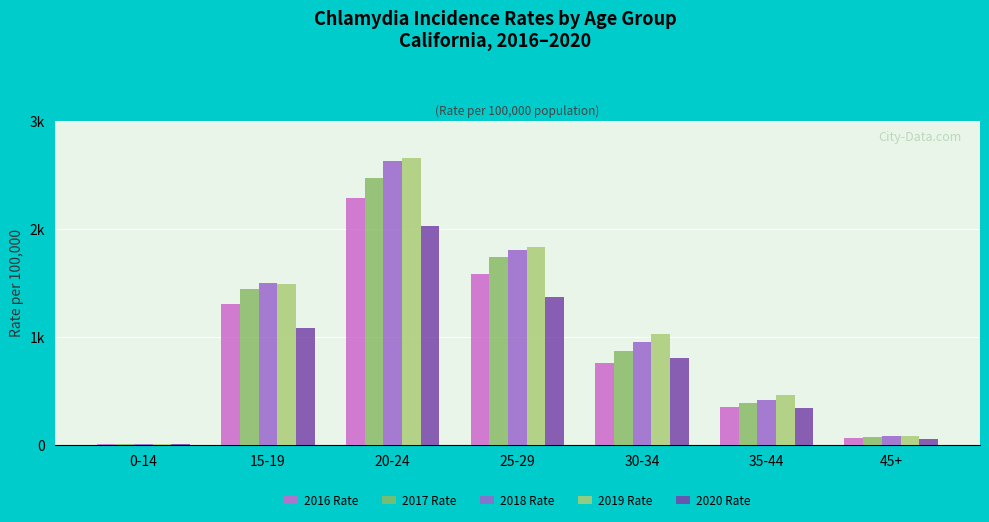

Which series has the largest range (max minus min)?

2019 Rate